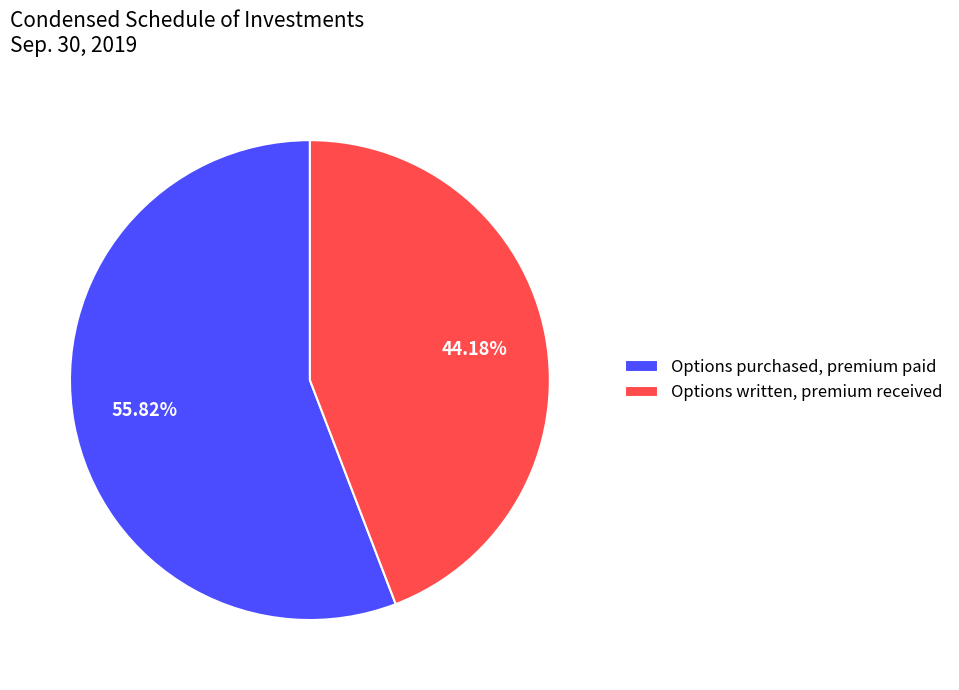

Is the sum of Options written, premium received and Options purchased, premium paid greater than half?

Yes